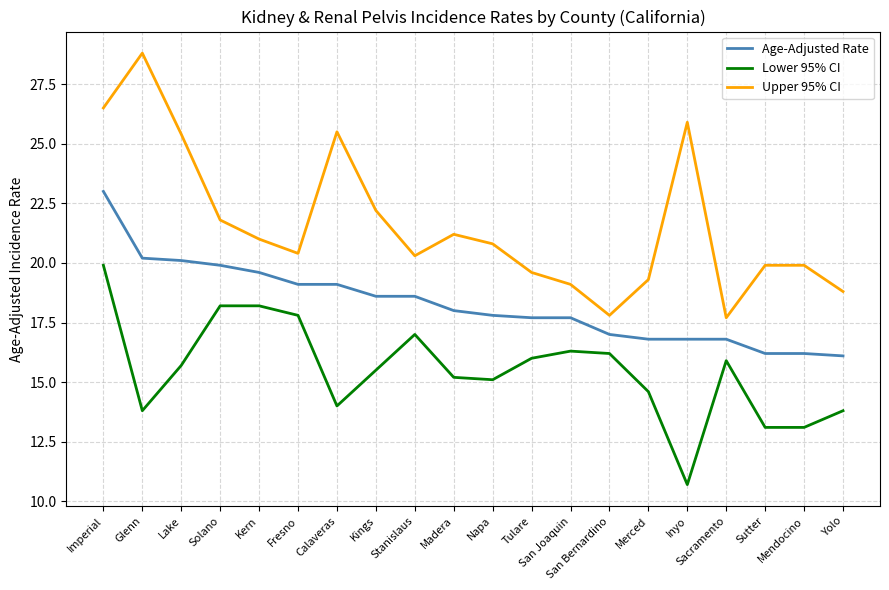

Rank the series by their maximum value, from highest to lowest.

Upper 95% CI, Age-Adjusted Rate, Lower 95% CI